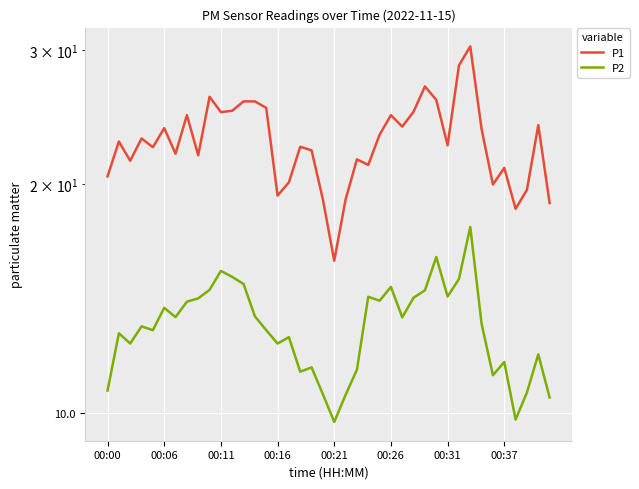

Is the value of P1 at 14 greater than the value of P2 at 23?

Yes